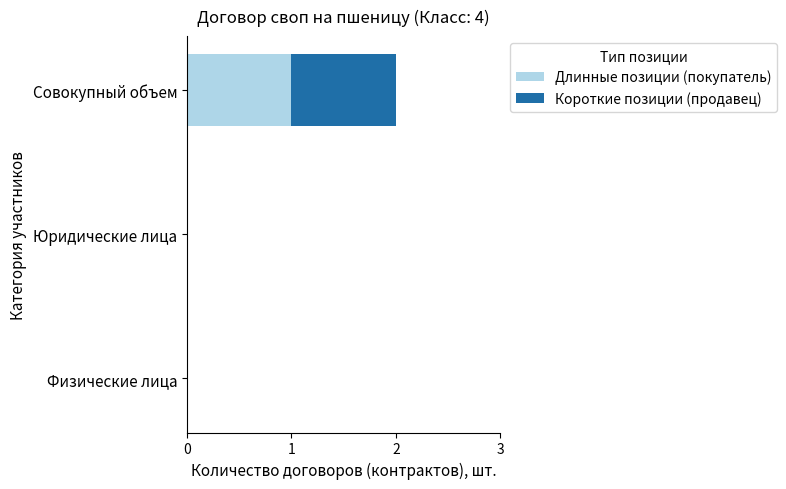

Is it true that Длинные позиции (покупатель) equals 0 at Юридические лица?

True